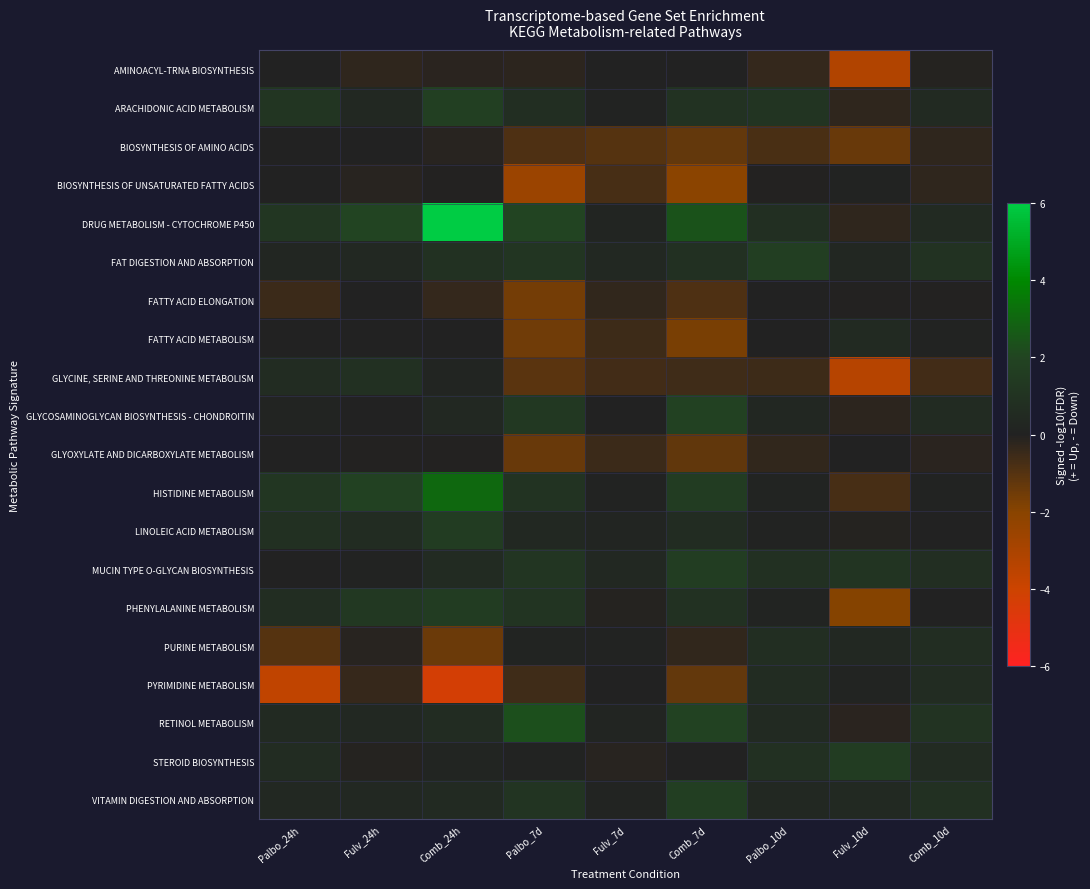

Count the number of categories in the chart.

9